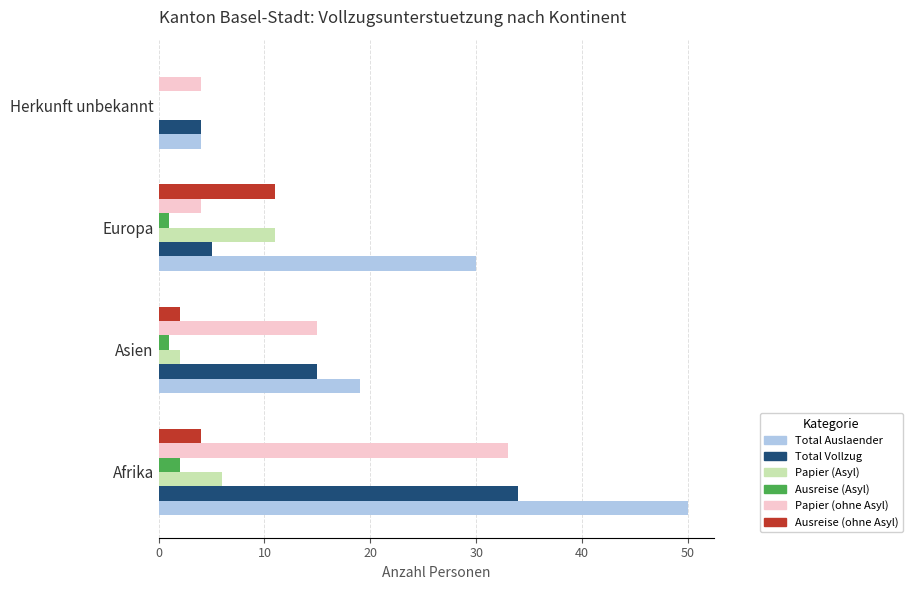

Is the value of Ausreise (Asyl) at Herkunft unbekannt greater than the value of Ausreise (ohne Asyl) at Asien?

No